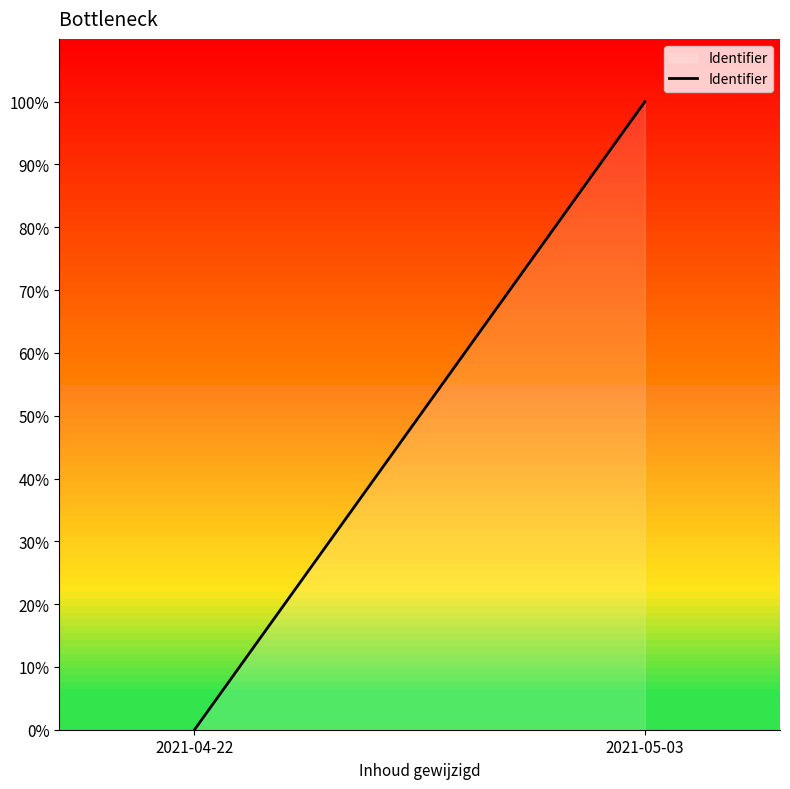

Reading left to right, list all the values displayed in this chart.

2021-04-22=0	2021-05-03=100